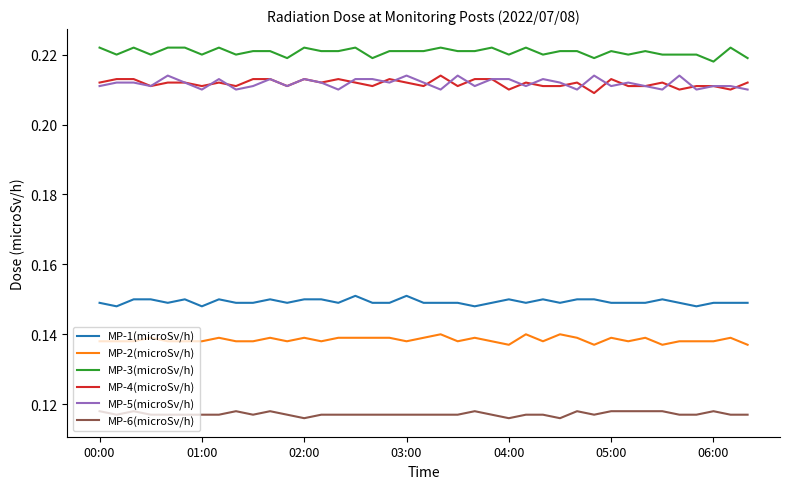

How many MP-2(microSv/h) values are between 0 and 1?

39